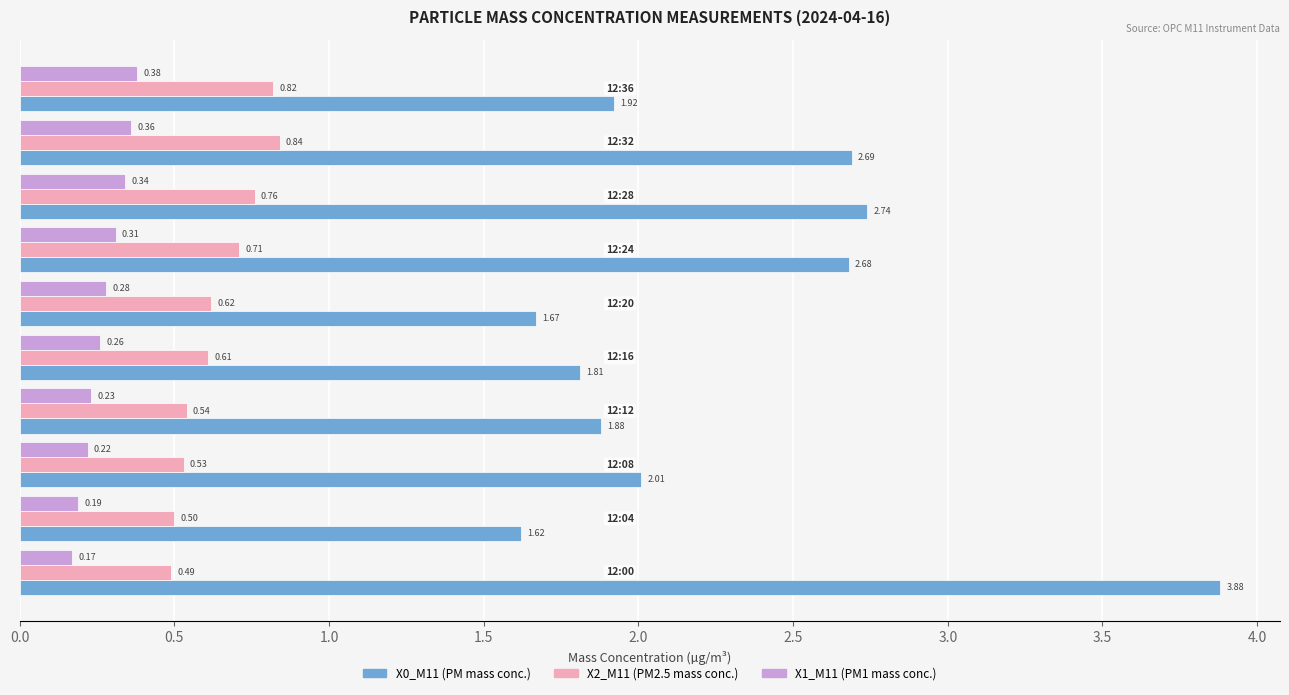

Which series has the widest spread of values?

X0_M11 (PM mass conc.)